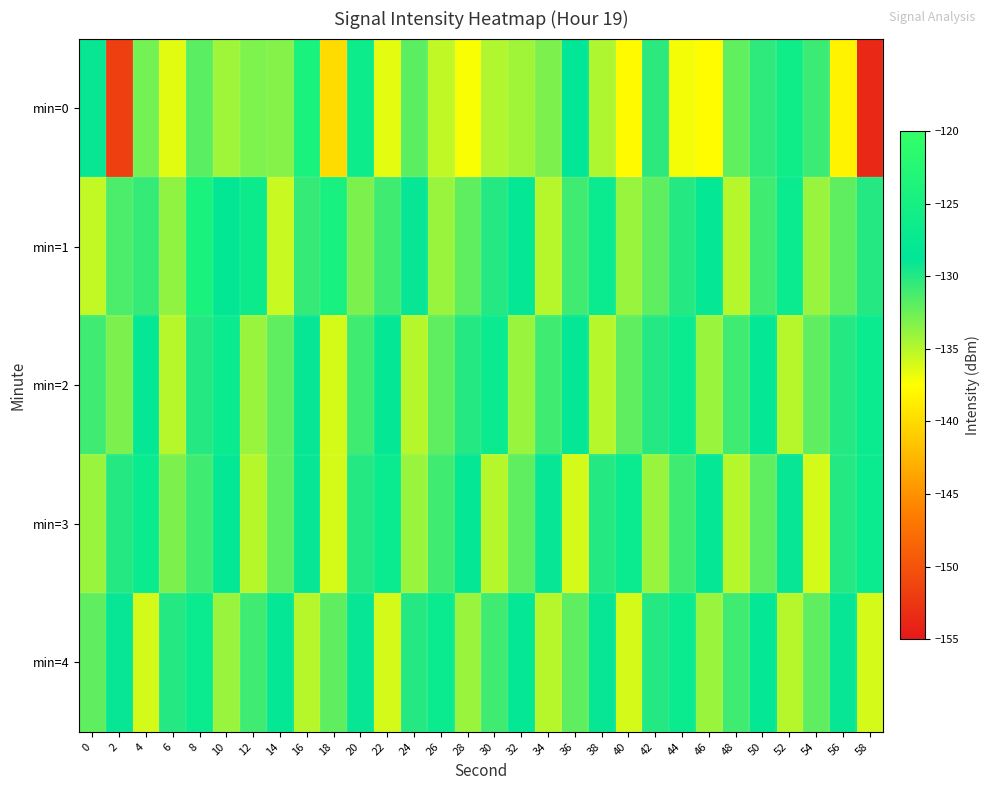

Which series has the largest total across all categories?

min=1